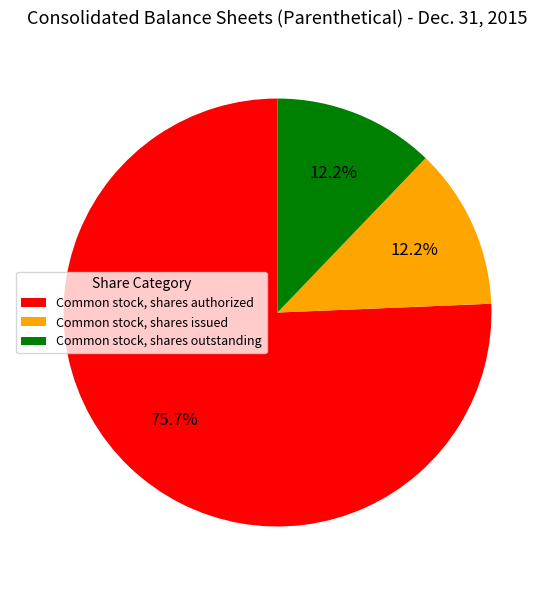

What is the majority slice?

Common stock, shares authorized